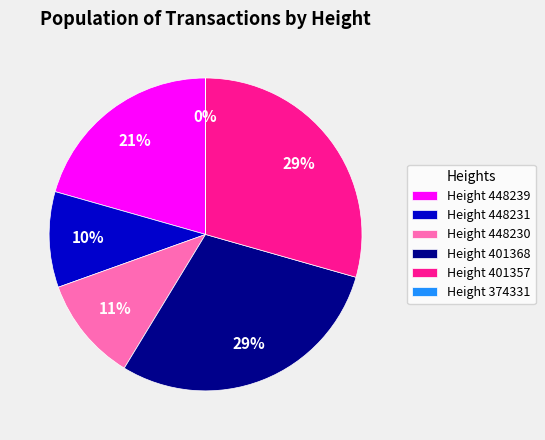

Is it true that Height 401368 is 29% of the pie?

True